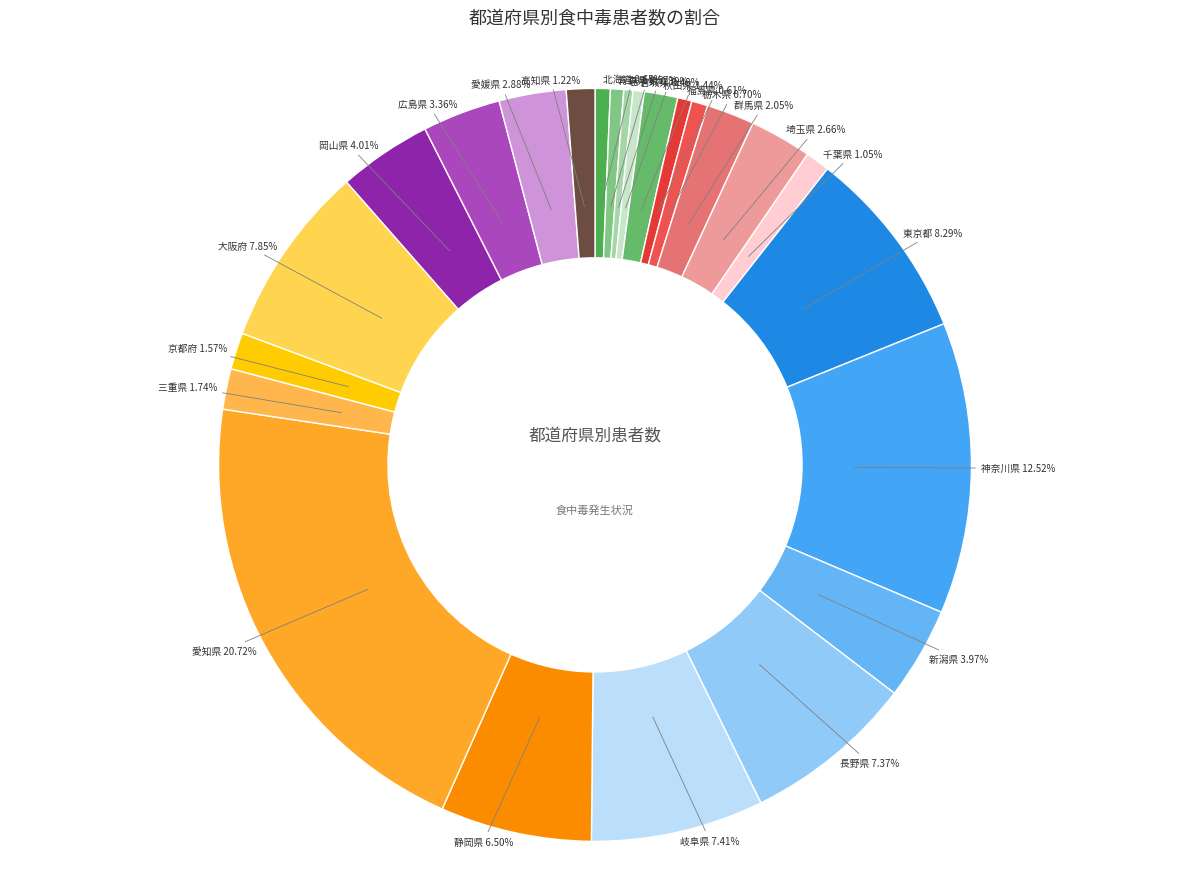

Which slice is the largest?

愛知県